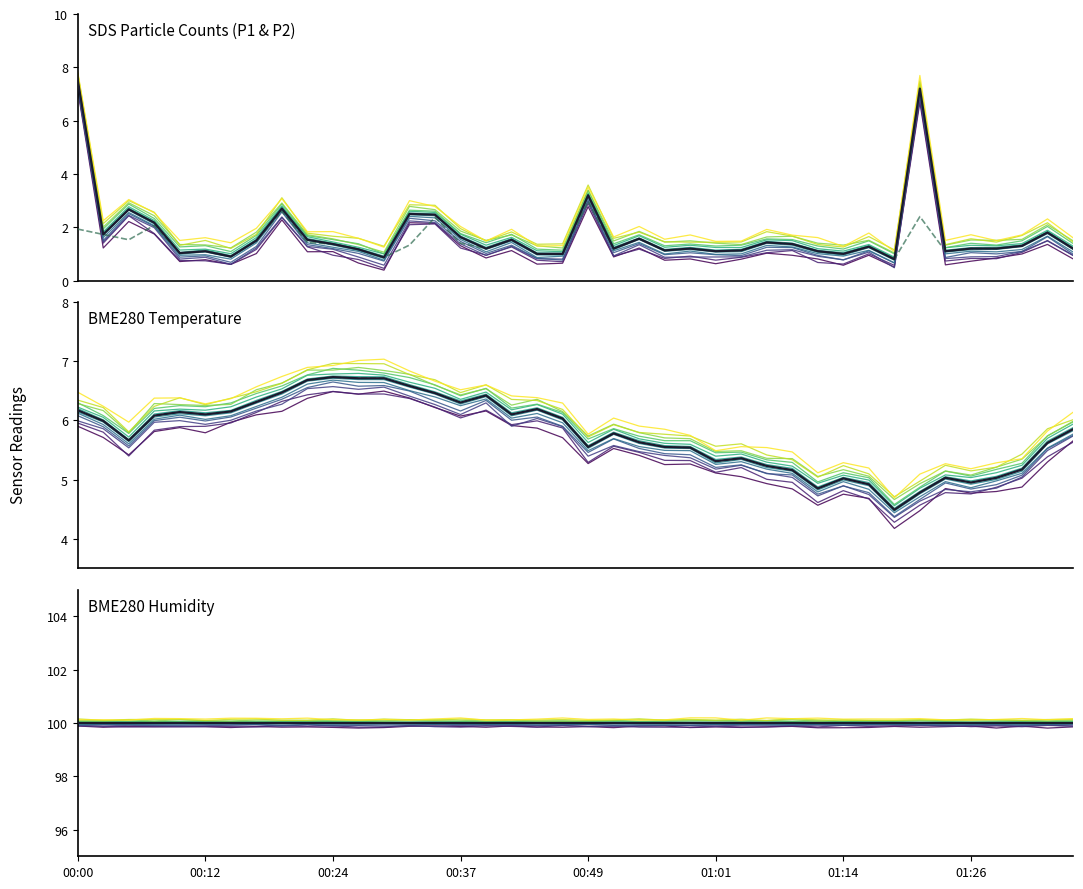

Between which two adjacent categories do SDS_P1 and BME280_temperature first intersect?

00:00 and 00:02